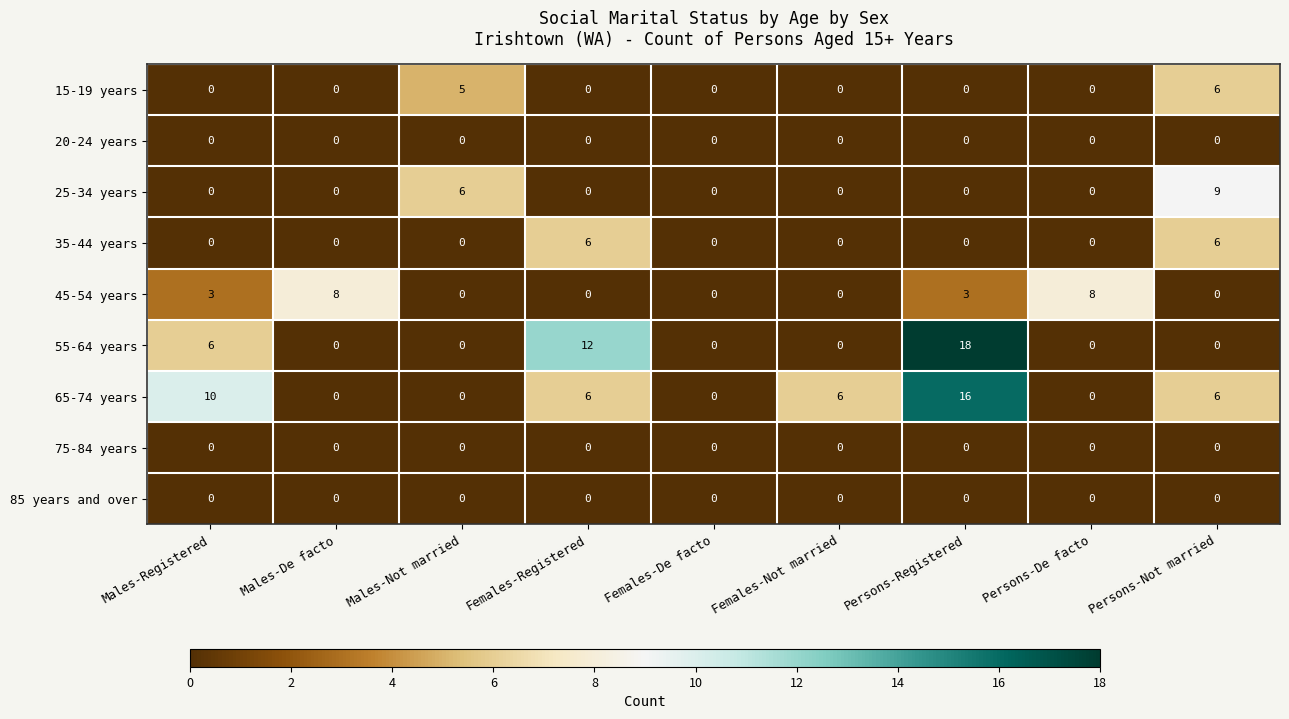

What is the total value across all series at Persons-Not married?

27